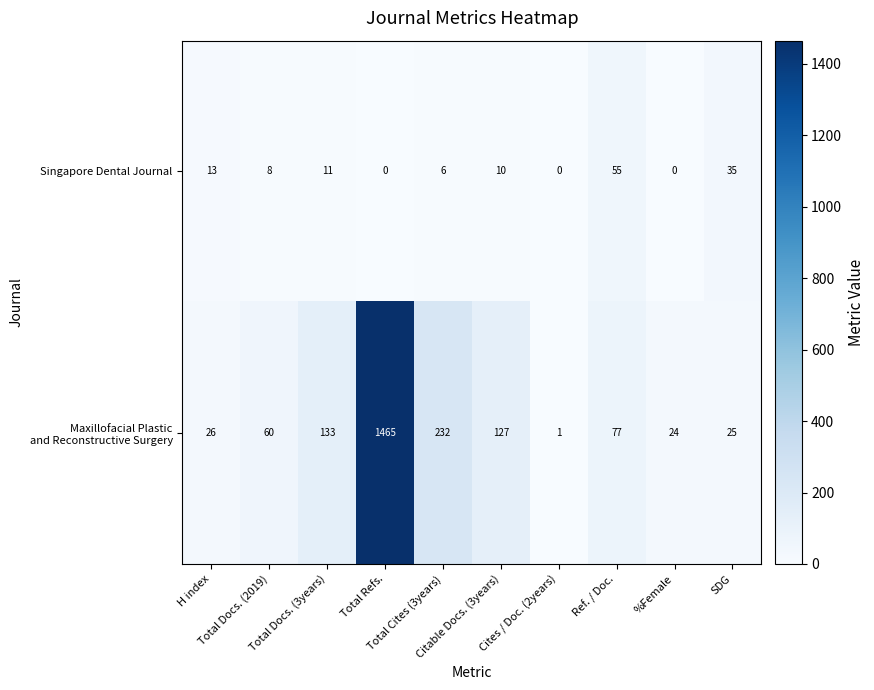

What is the maximum value shown in the chart?

1465